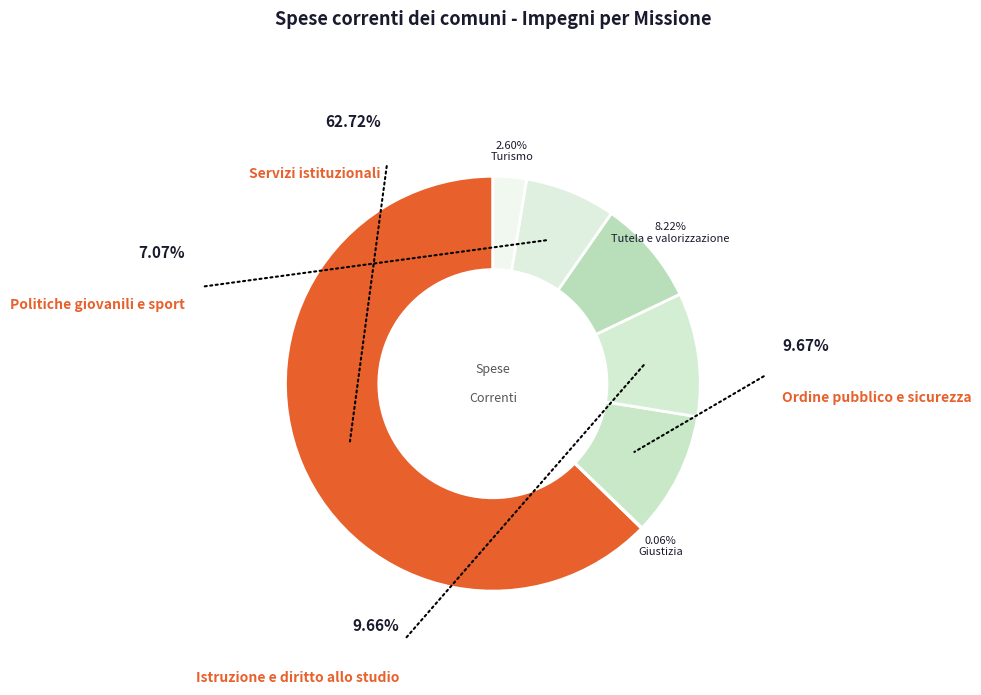

What percentage is the Politiche giovanili e sport slice, to the nearest percent?

7%